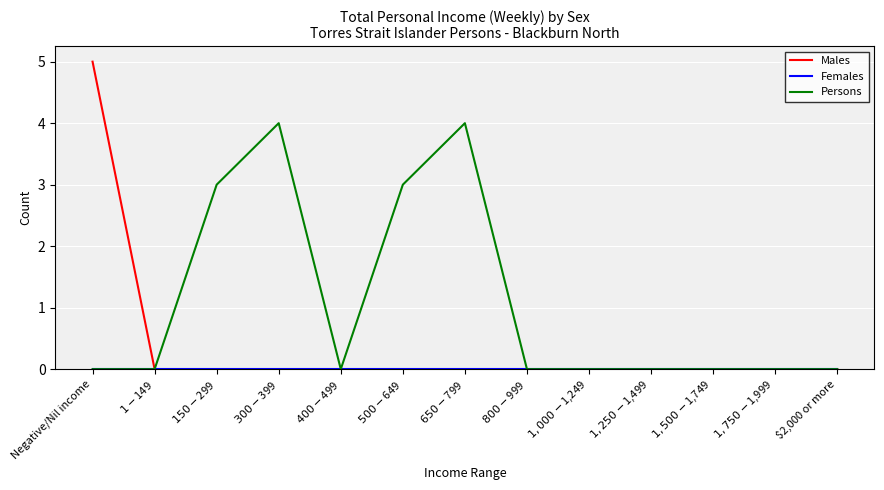

Which series has the largest range (max minus min)?

Males